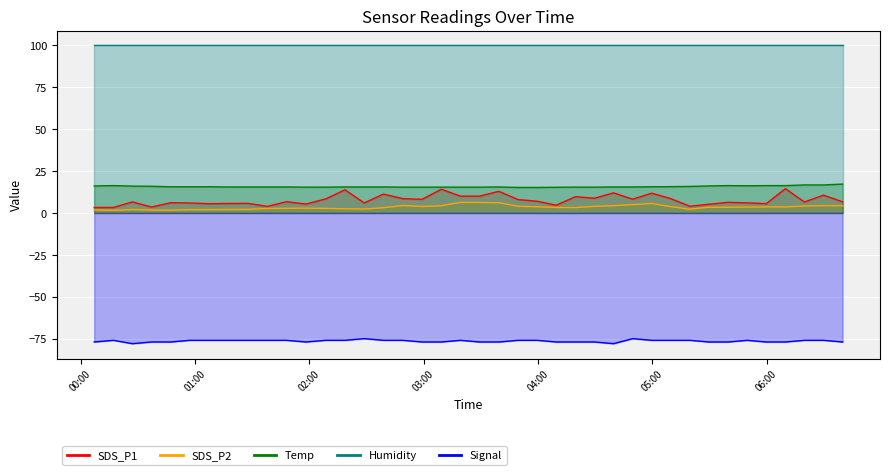

Is it true that Signal equals -49.7 at 2021/06/05 01:17:37?

False